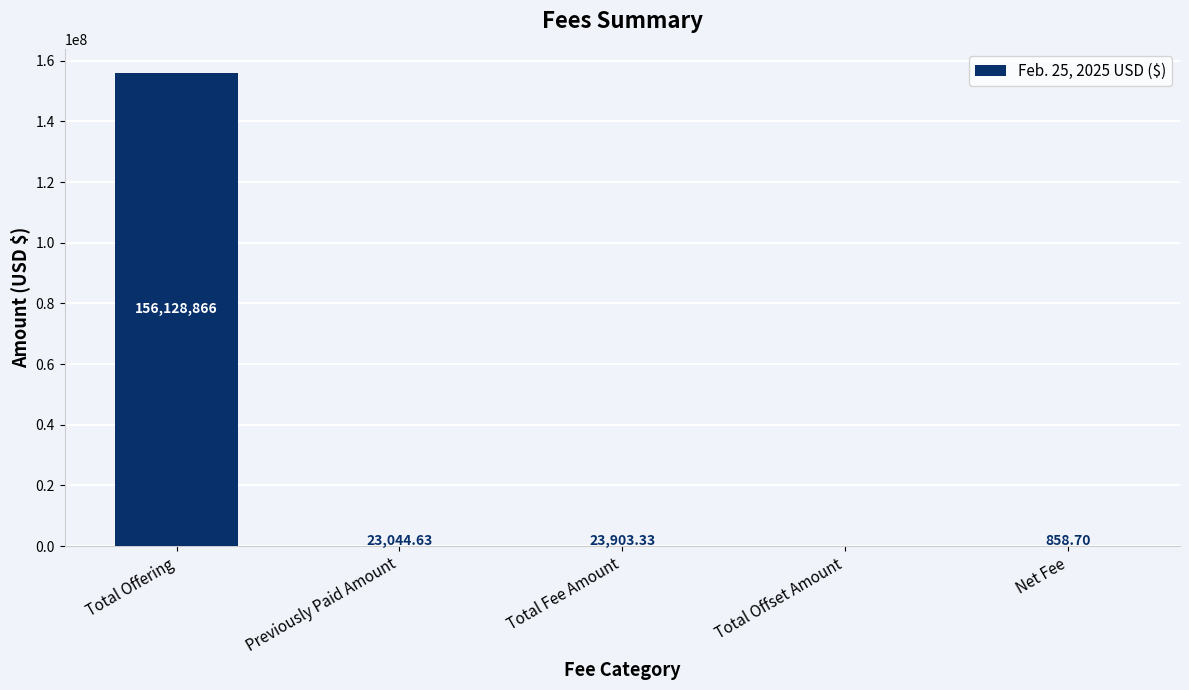

At which category does the chart reach its peak across all series?

Total Offering